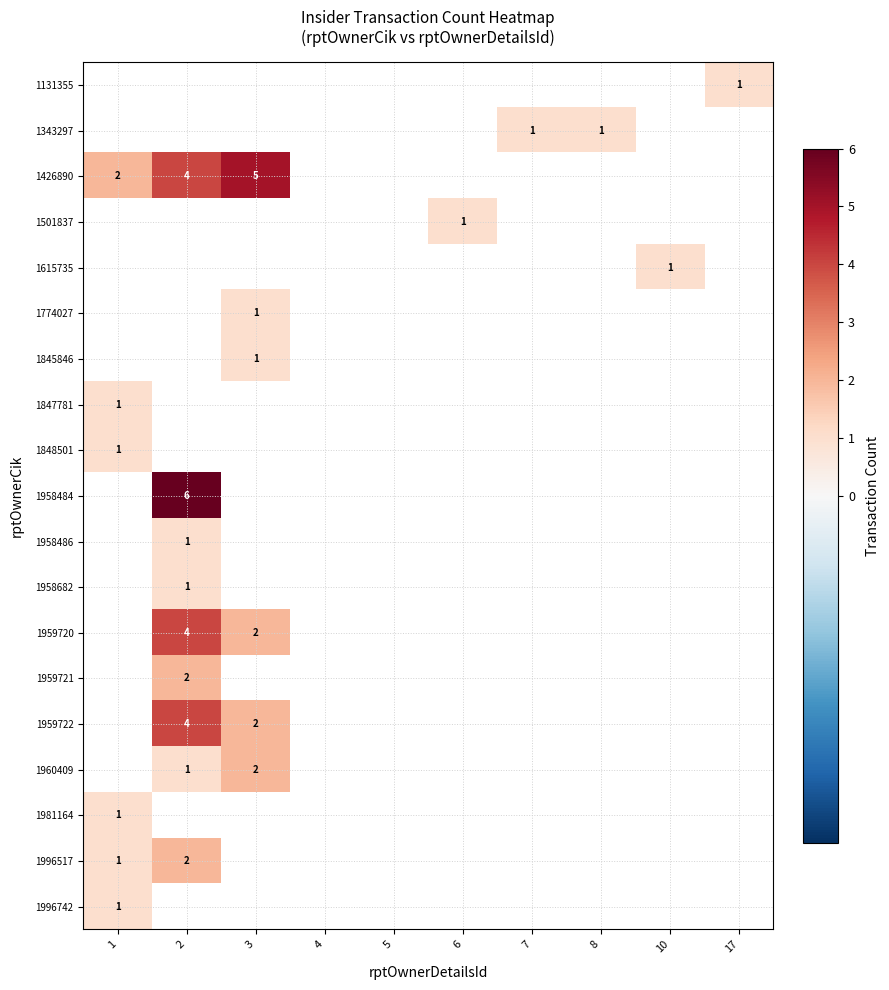

At which category does the chart reach its peak across all series?

2